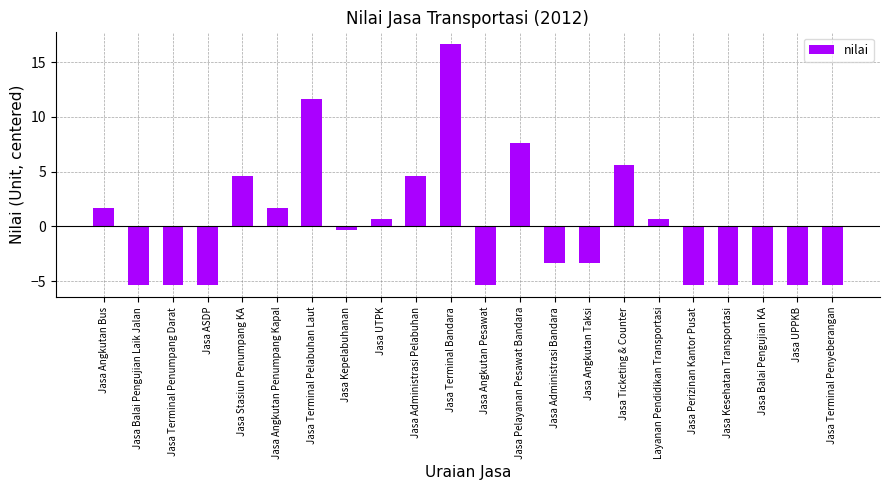

Where does the data first go above 0?

Jasa Angkutan Bus